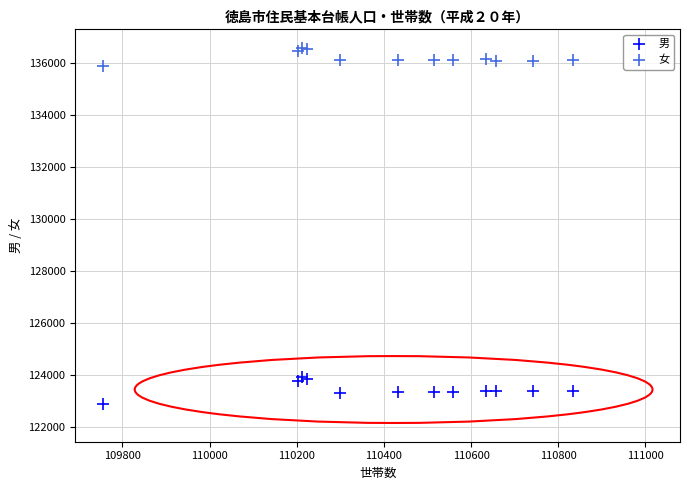

Which series reaches the maximum Y coordinate?

女